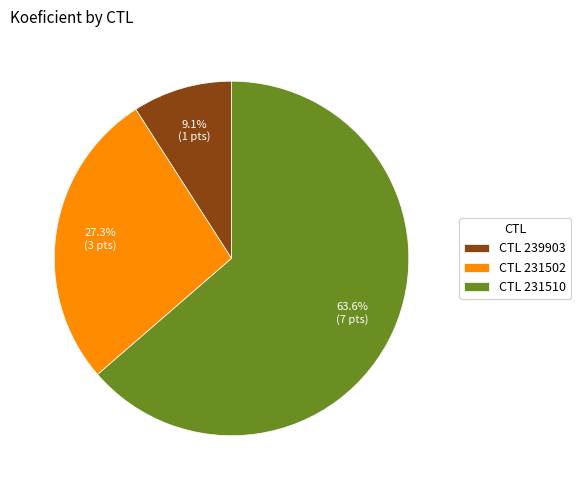

How many segments does this pie chart have?

3